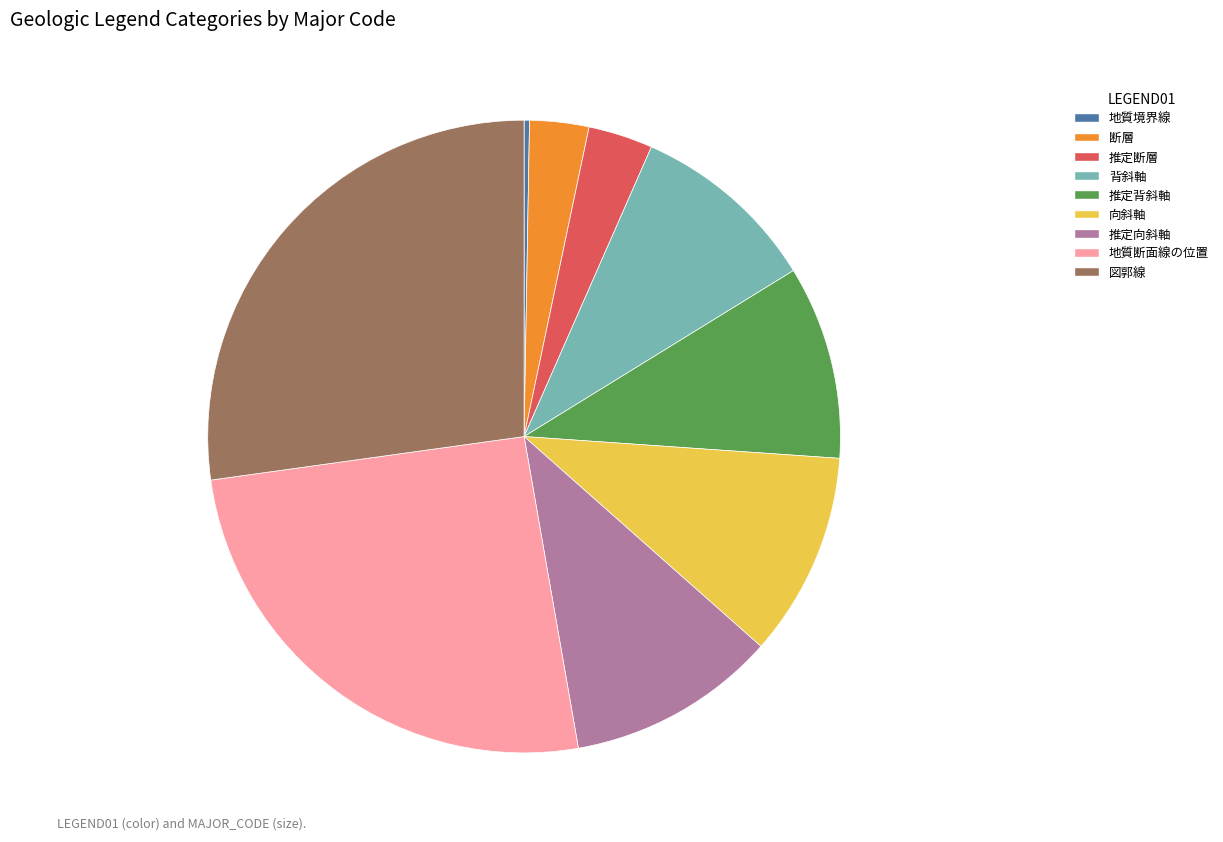

The 向斜軸 slice represents 1% of the pie. True or false?

False